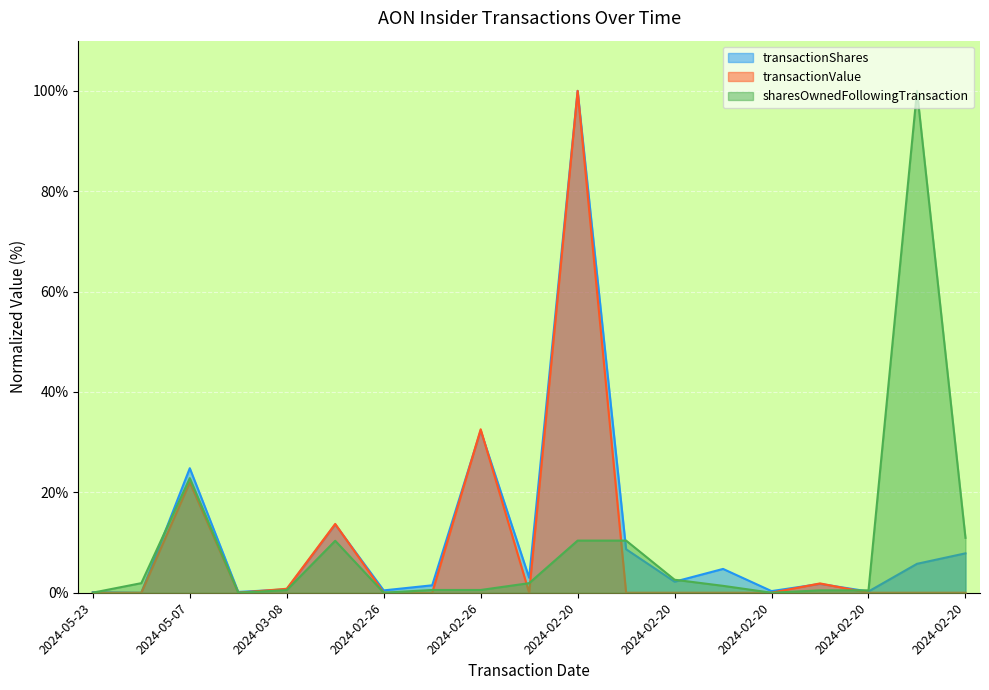

True or false: transactionValue has a value of 0.8 at 2024-03-08.

True